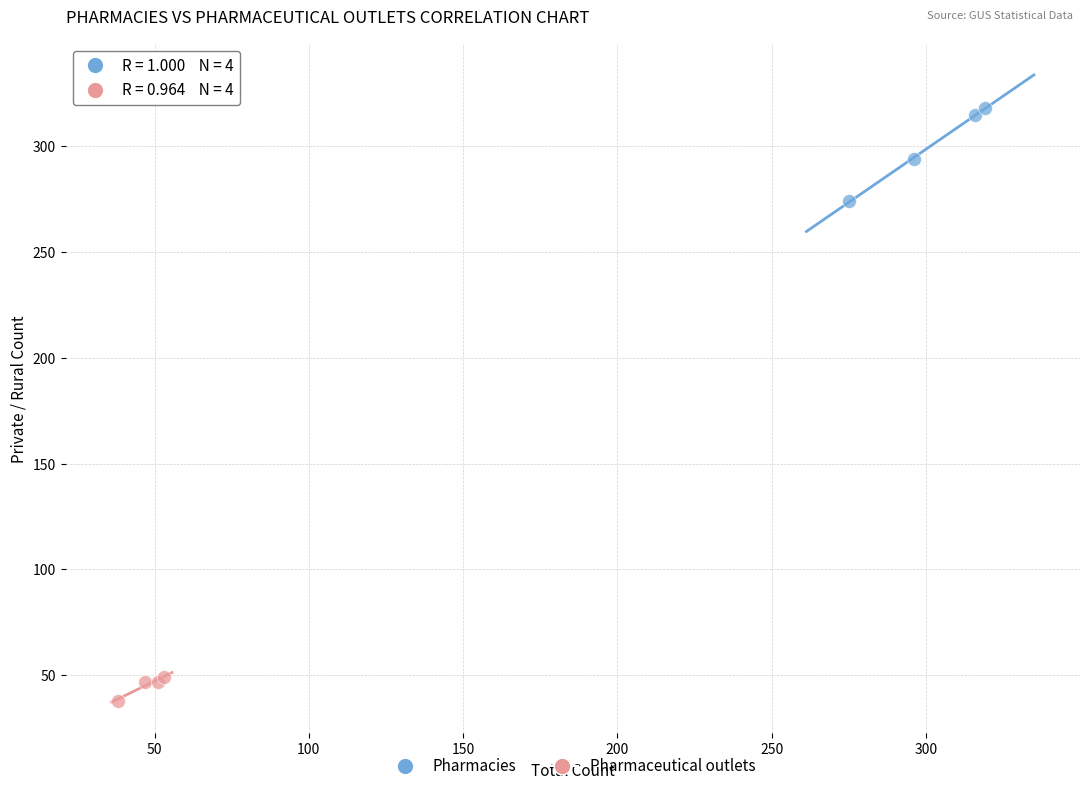

Which series reaches the maximum Y coordinate?

Pharmacies